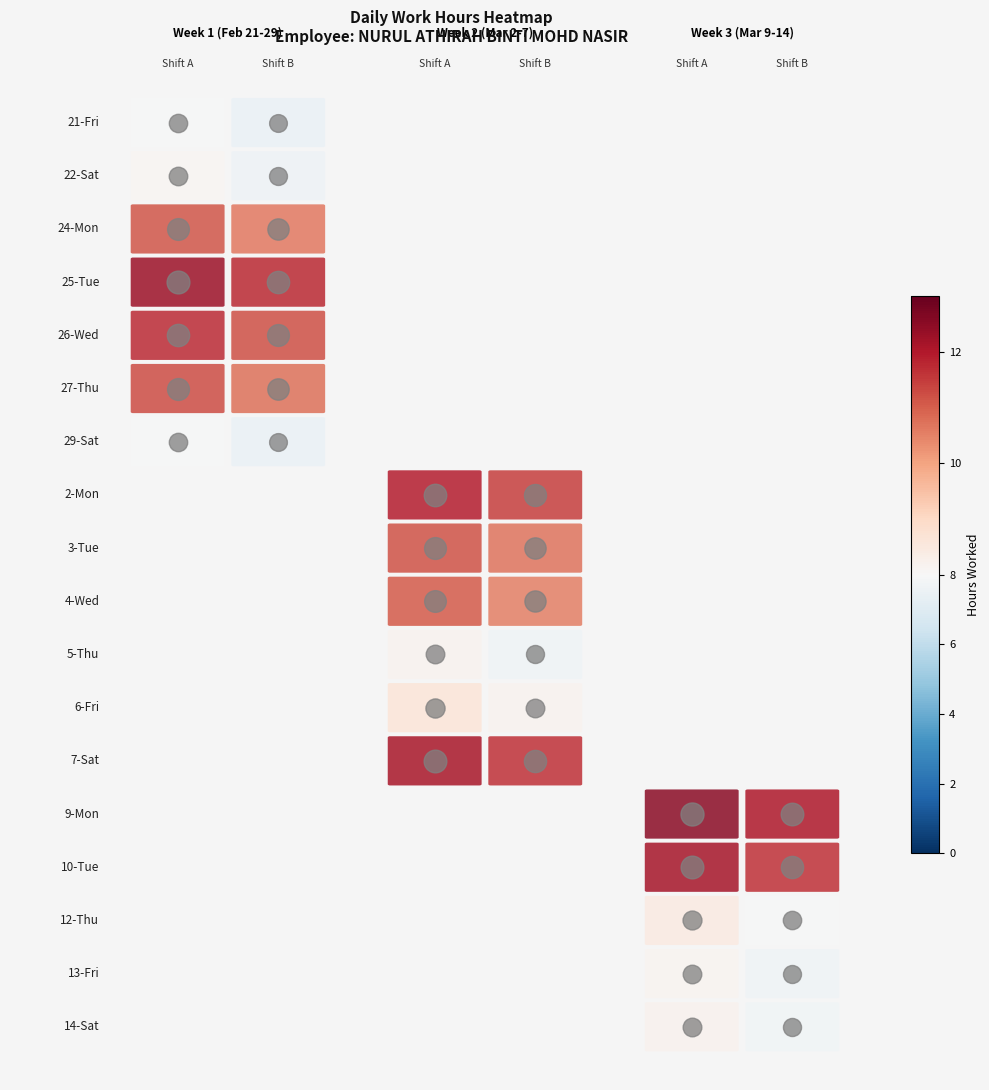

Is it true that 12-Thu equals 0.0 at 3?

True